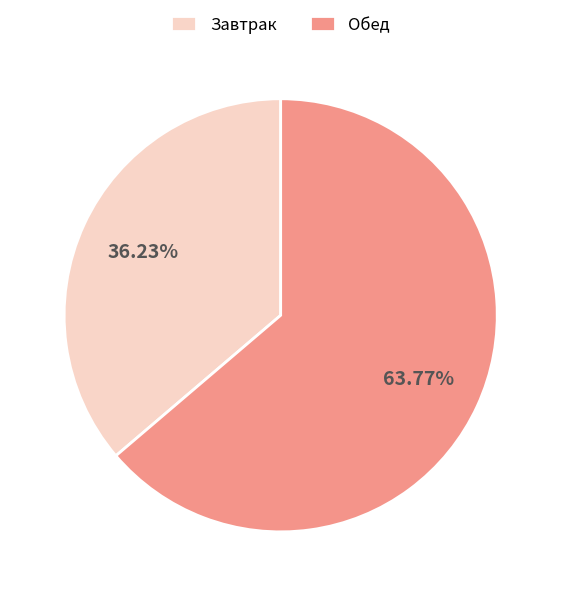

Is the sum of Обед and Завтрак greater than half?

Yes